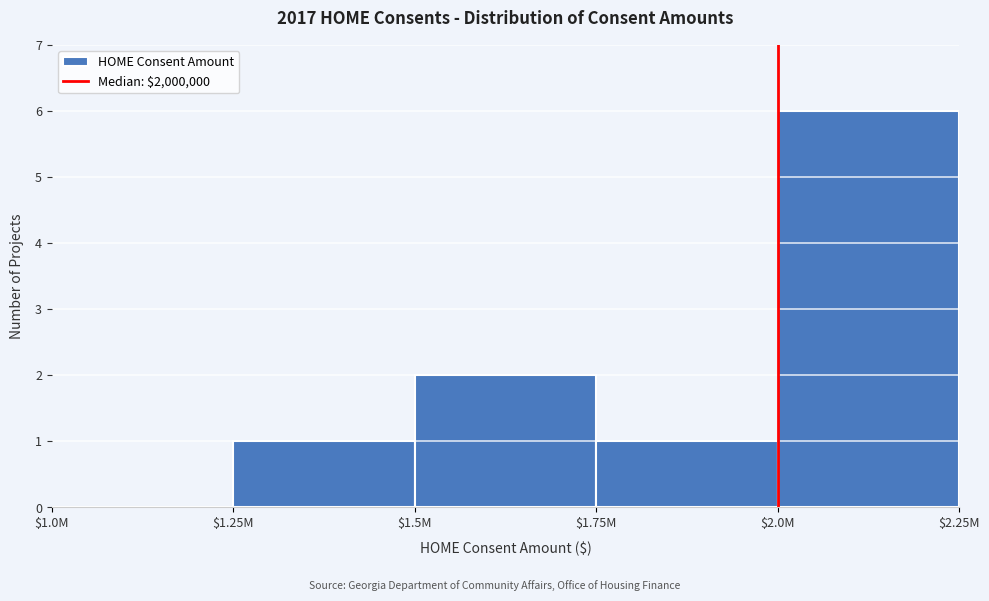

True or false: the data shows 1 at $1.75M.

True